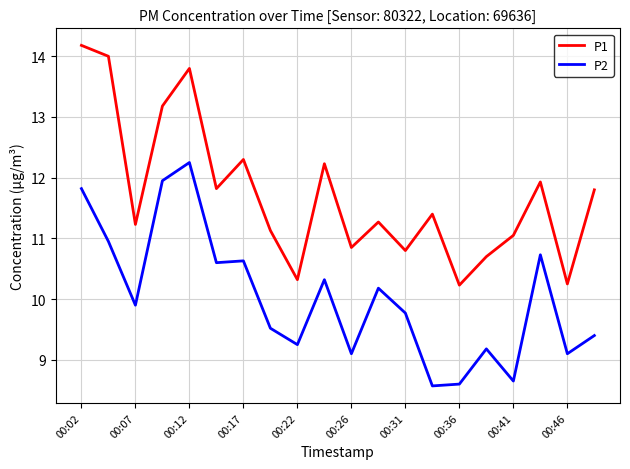

What is the smallest value displayed?

8.6